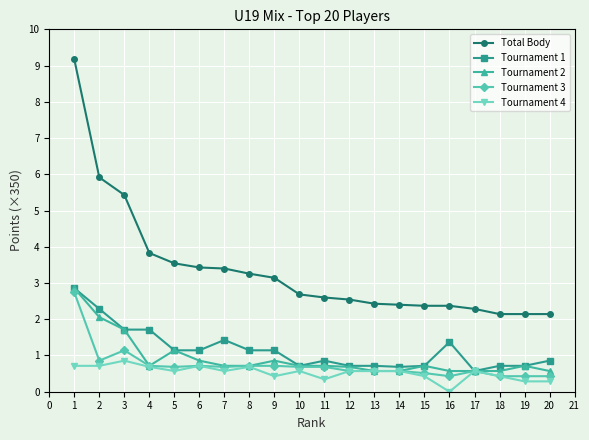

Reading left to right, extract all data points from this chart.

Total Body: 9.2	5.9	5.4	3.8	3.5	3.4	3.4	3.3	3.1	2.7	2.6	2.5	2.4	2.4	2.4	2.4	2.3	2.1	2.1	2.1
Tournament 1: 2.9	2.3	1.7	1.7	1.1	1.1	1.4	1.1	1.1	0.7	0.9	0.7	0.7	0.7	0.7	1.4	0.6	0.7	0.7	0.9
Tournament 2: 2.9	2.1	1.7	0.7	1.1	0.9	0.7	0.7	0.9	0.7	0.7	0.7	0.6	0.6	0.7	0.6	0.6	0.6	0.7	0.6
Tournament 3: 2.7	0.9	1.1	0.7	0.7	0.7	0.7	0.7	0.7	0.7	0.7	0.6	0.6	0.6	0.5	0.4	0.6	0.4	0.4	0.4
Tournament 4: 0.7	0.7	0.9	0.7	0.6	0.7	0.6	0.7	0.4	0.6	0.3	0.6	0.6	0.6	0.4	0.0	0.6	0.4	0.3	0.3